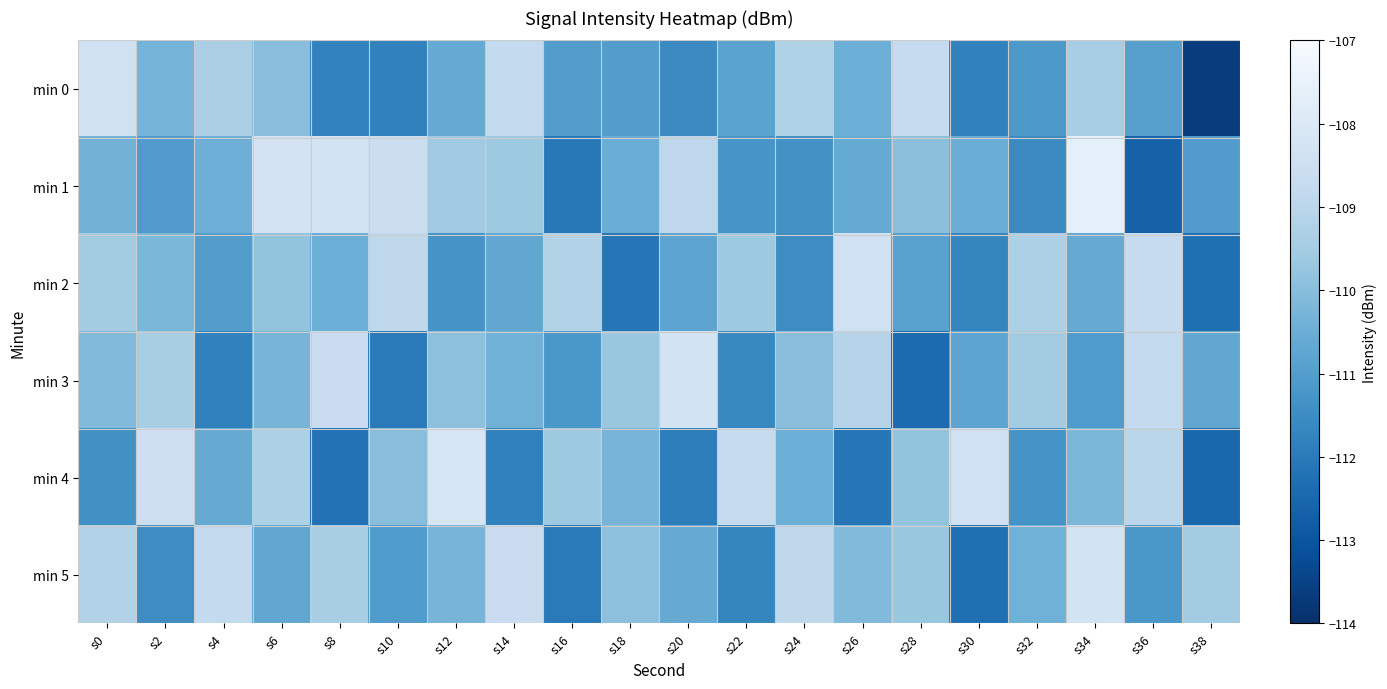

At s8, list the series in order from smallest to largest.

min 4, min 0, min 2, min 5, min 3, min 1